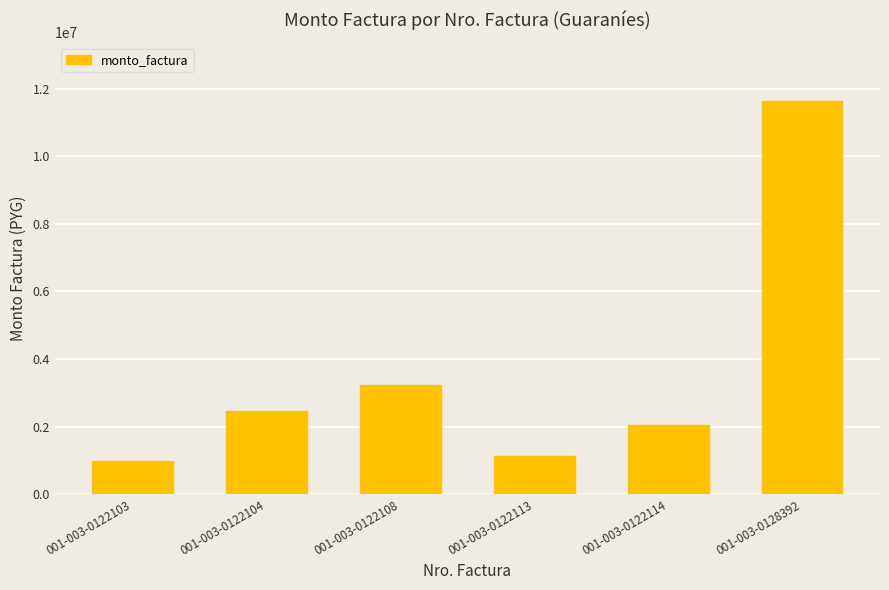

Which label corresponds to the largest value in the chart?

001-003-0128392